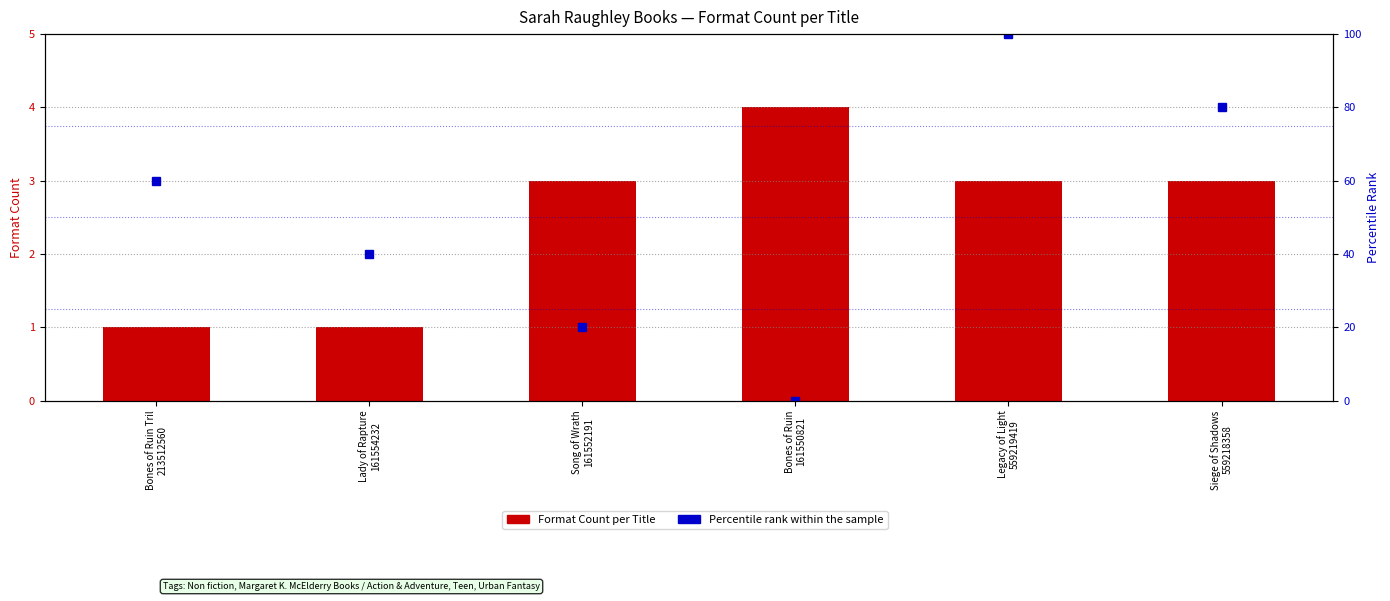

How many positive values does the Percentile rank within the sample series have?

5